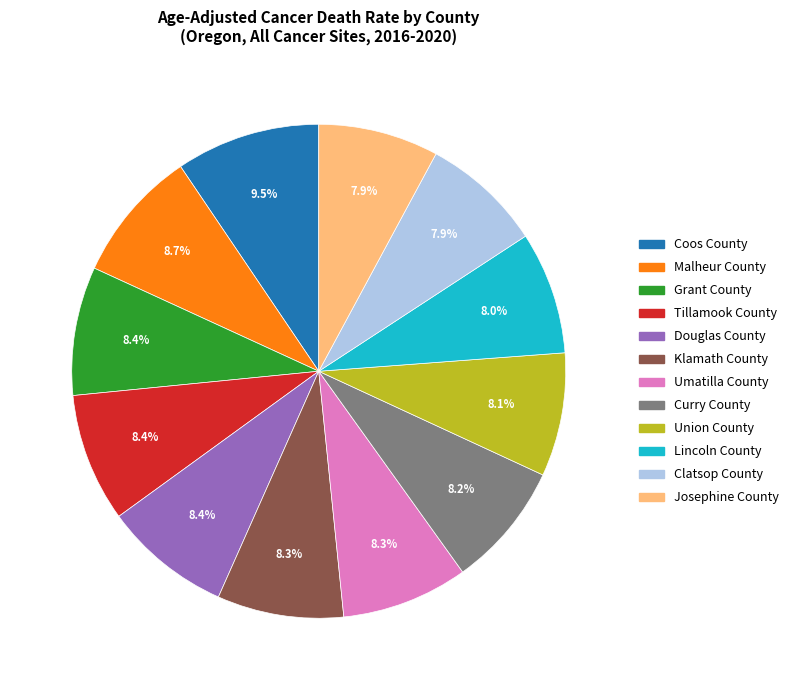

To the nearest percent, what is the combined percentage of Coos County and Lincoln County?

17%